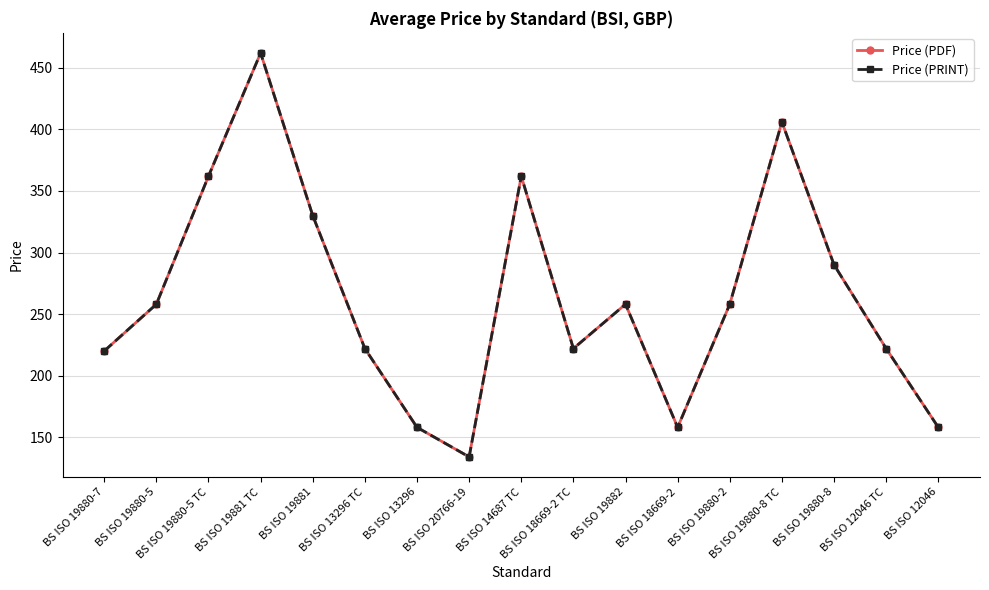

Is the value of Price (PRINT) at BS ISO 19880-2 greater than the value of Price (PDF) at BS ISO 19882?

No